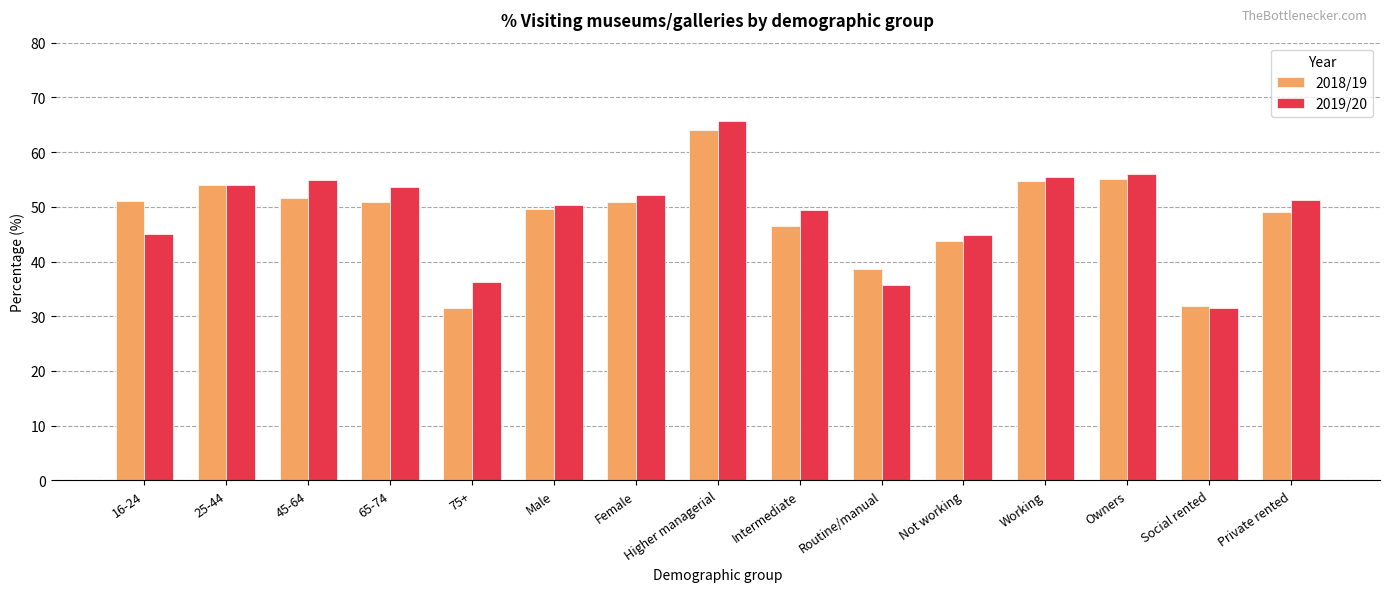

How many bars are there in total?

30